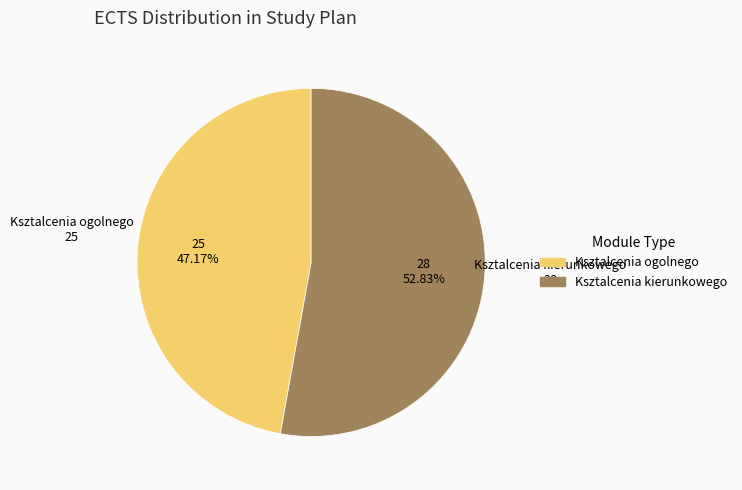

Is there any slice that represents more than half of the pie?

Yes